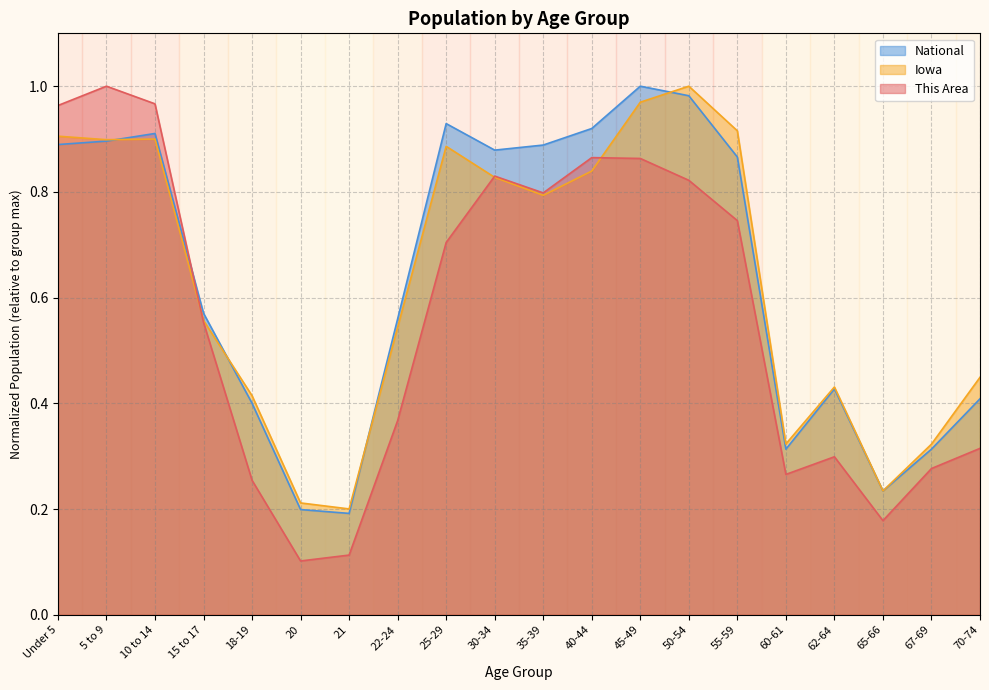

Is the value of This Area at 40-44 greater than the value of Iowa at 70-74?

Yes